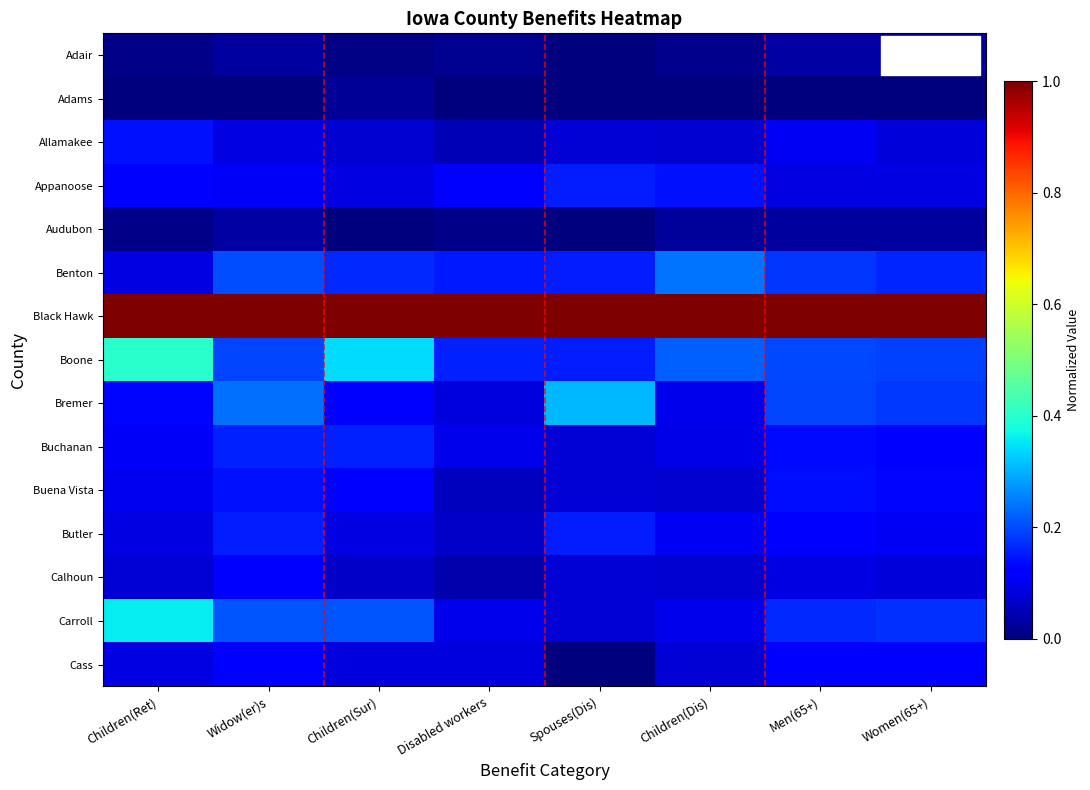

Which series has the largest total across all categories?

Black Hawk